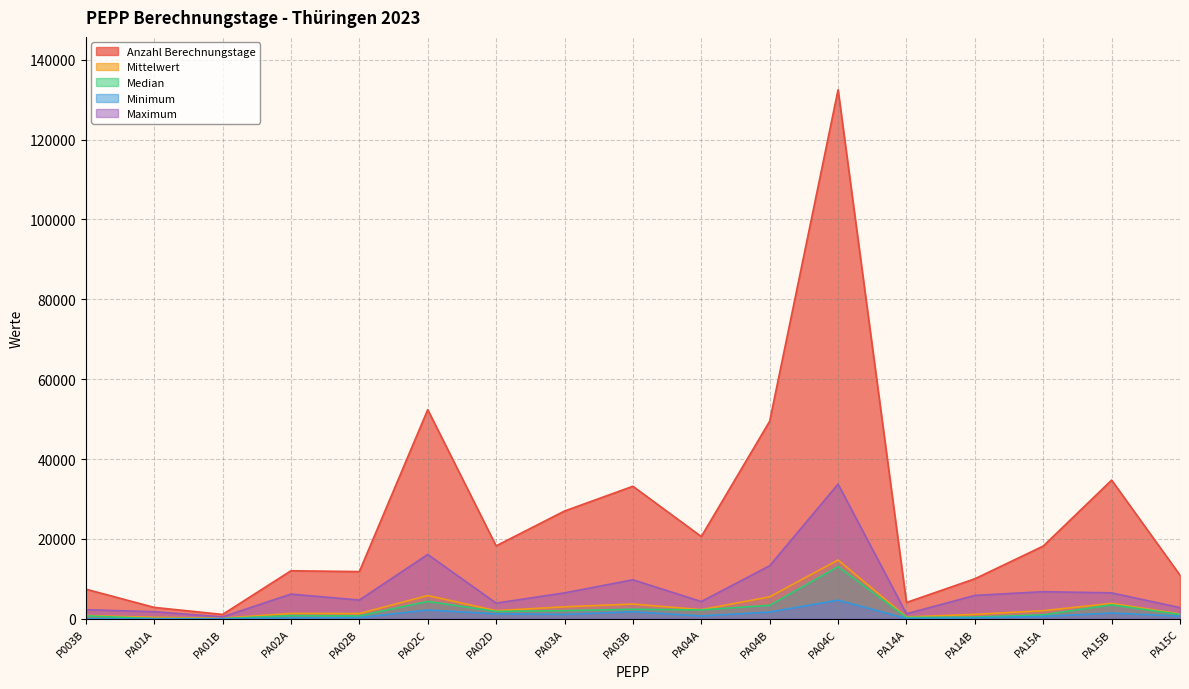

What is the difference between the second highest and minimum values in the Mittelwert series?

5662.8